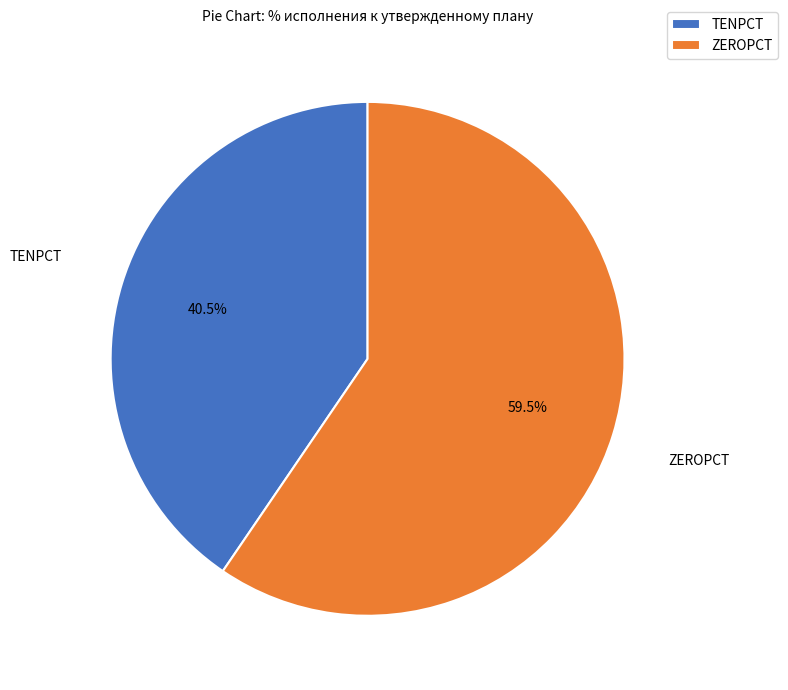

What portion of the pie excludes TENPCT?

59.5%